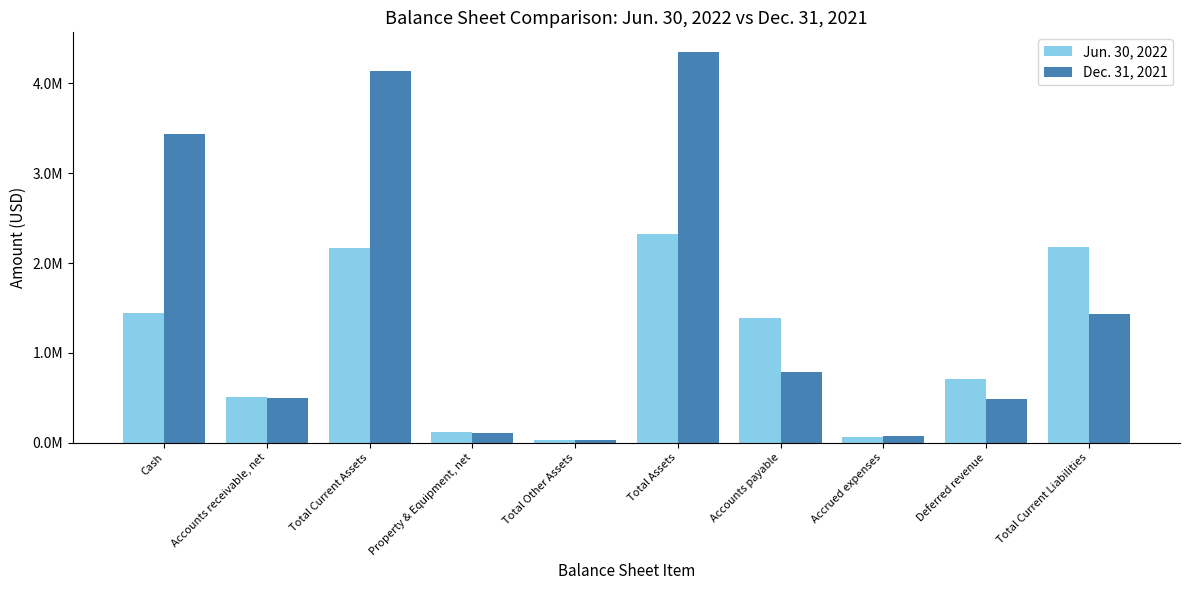

List the series in order of their peak value, highest first.

Dec. 31, 2021, Jun. 30, 2022